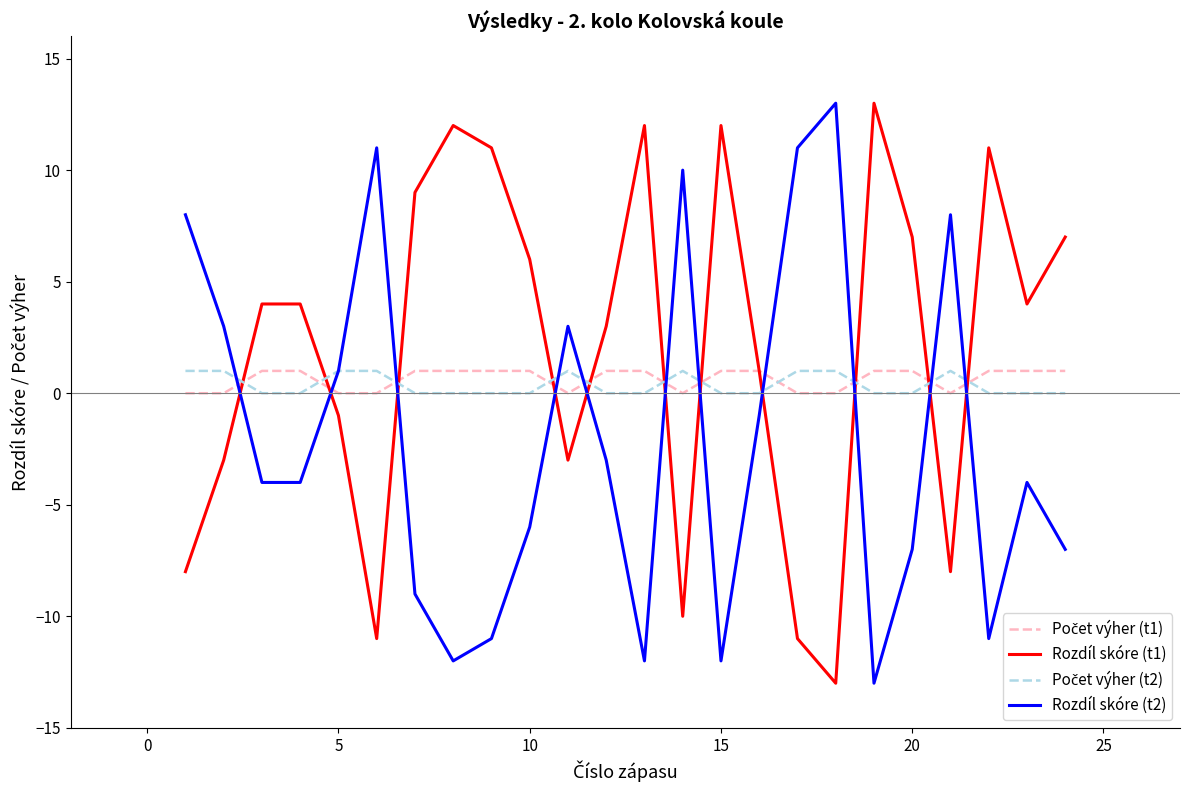

What is the greatest value displayed?

13